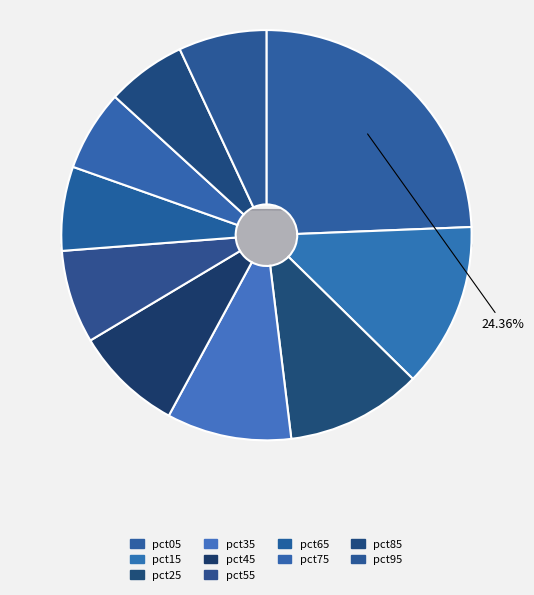

What portion of the pie excludes pct65?

93.4%